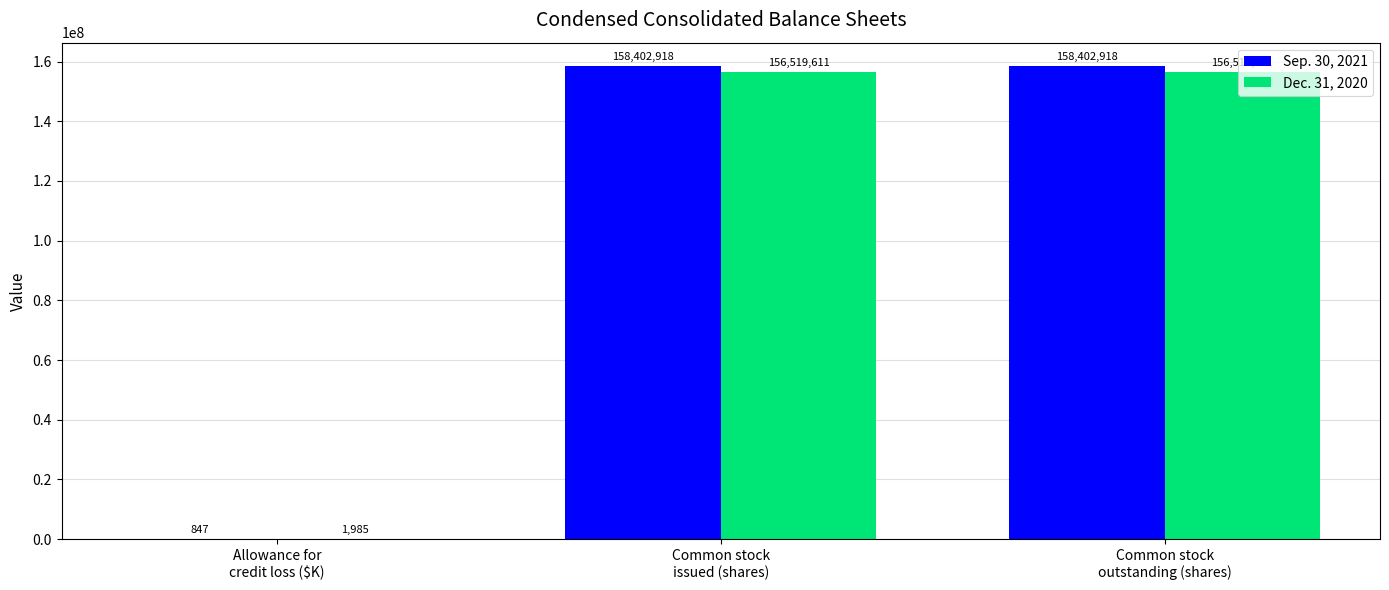

What is the sum of the Sep. 30, 2021 values at Allowance for
credit loss ($K) and Common stock
outstanding (shares)?

158403765